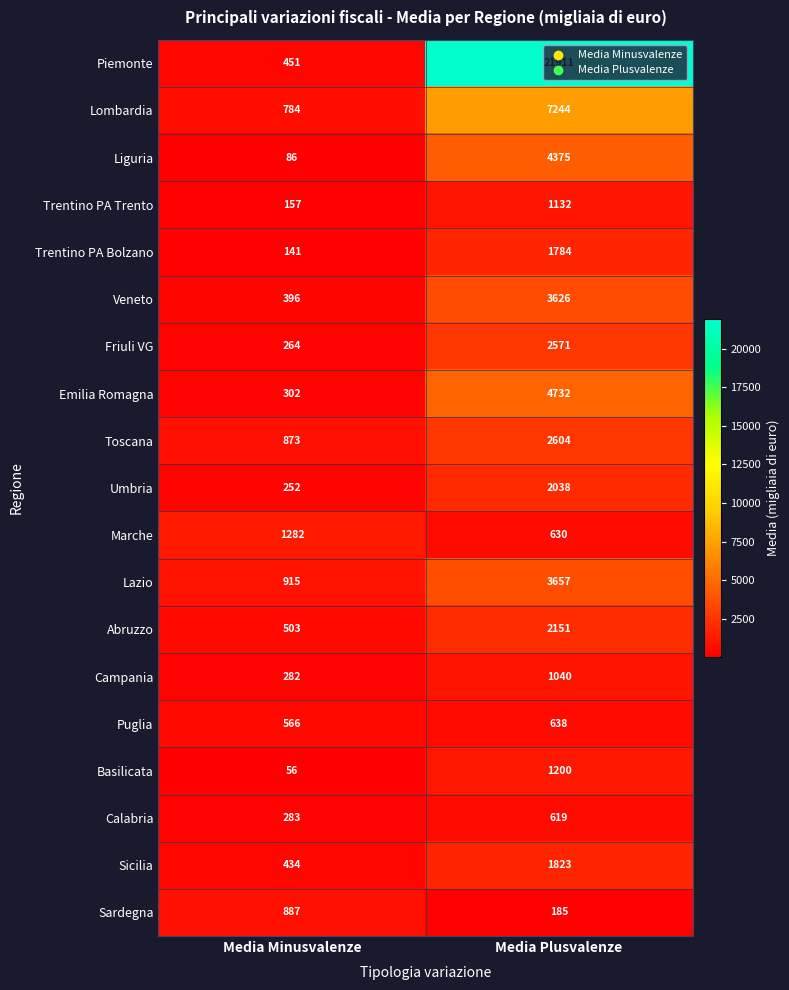

How many values in the Lazio series are below 3657?

1